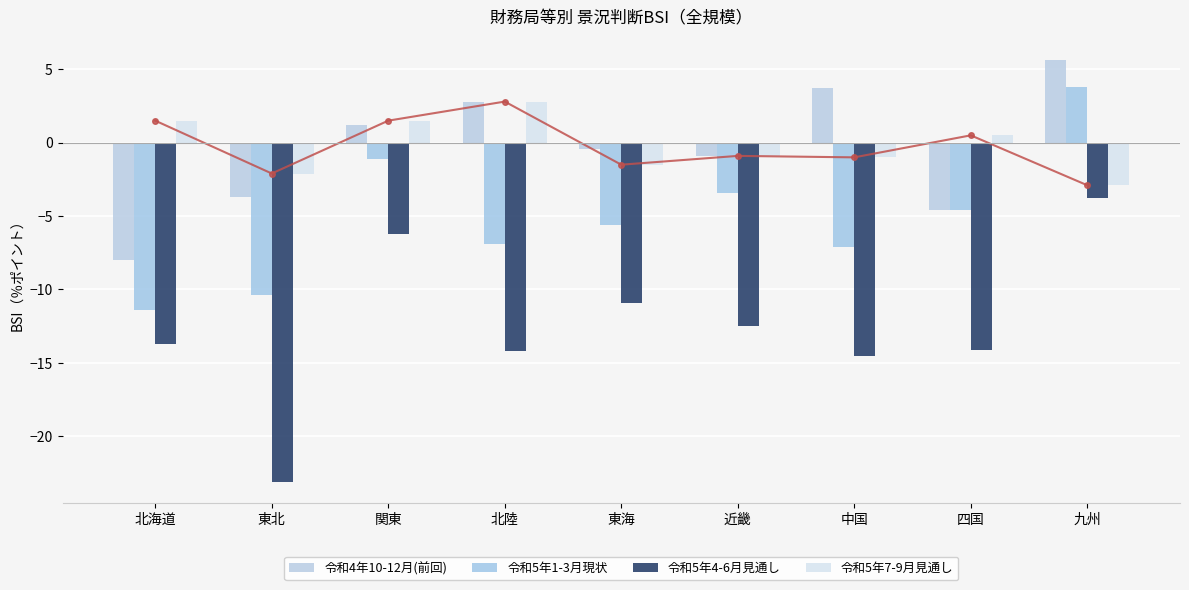

Where is 令和5年7-9月見通し nearest to the value 0?

四国